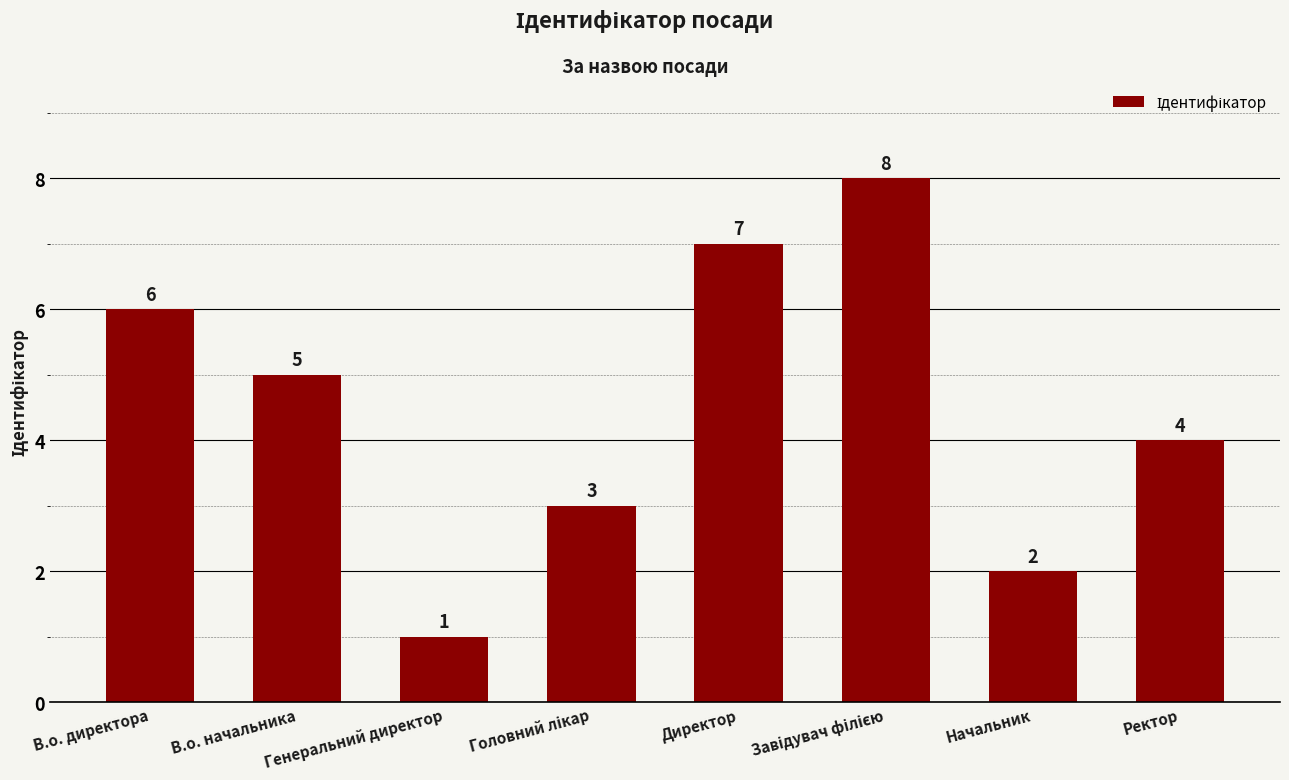

What is the value of the 8th bar from the left?

4